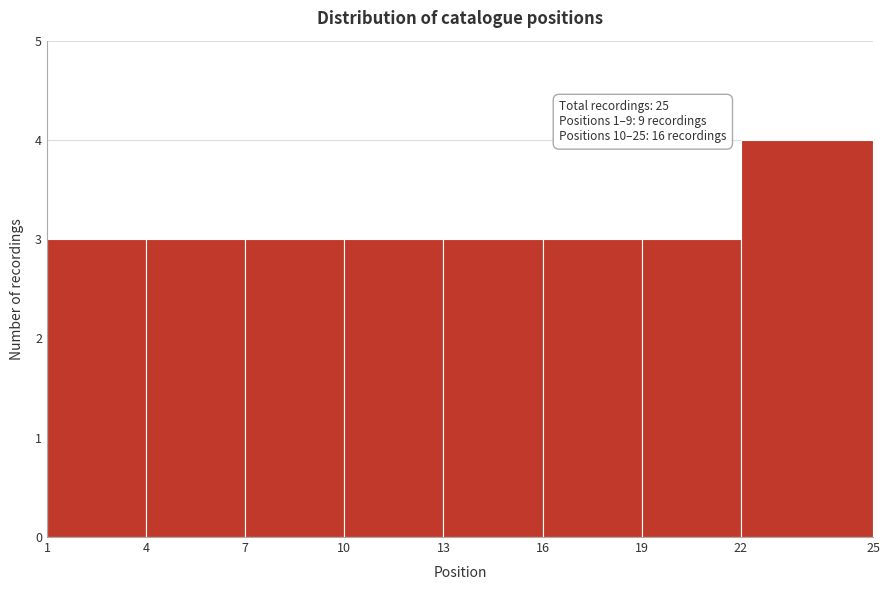

Reading right to left, extract all data points from this chart.

4	3	3	3	3	3	3	3